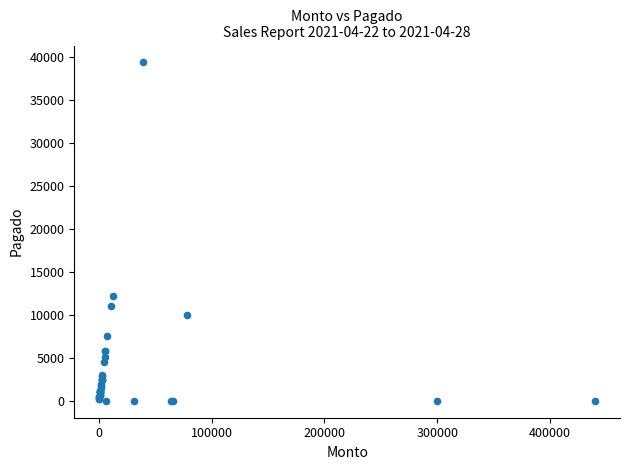

What Y value in the scatter plot is closest to 19695?

12200